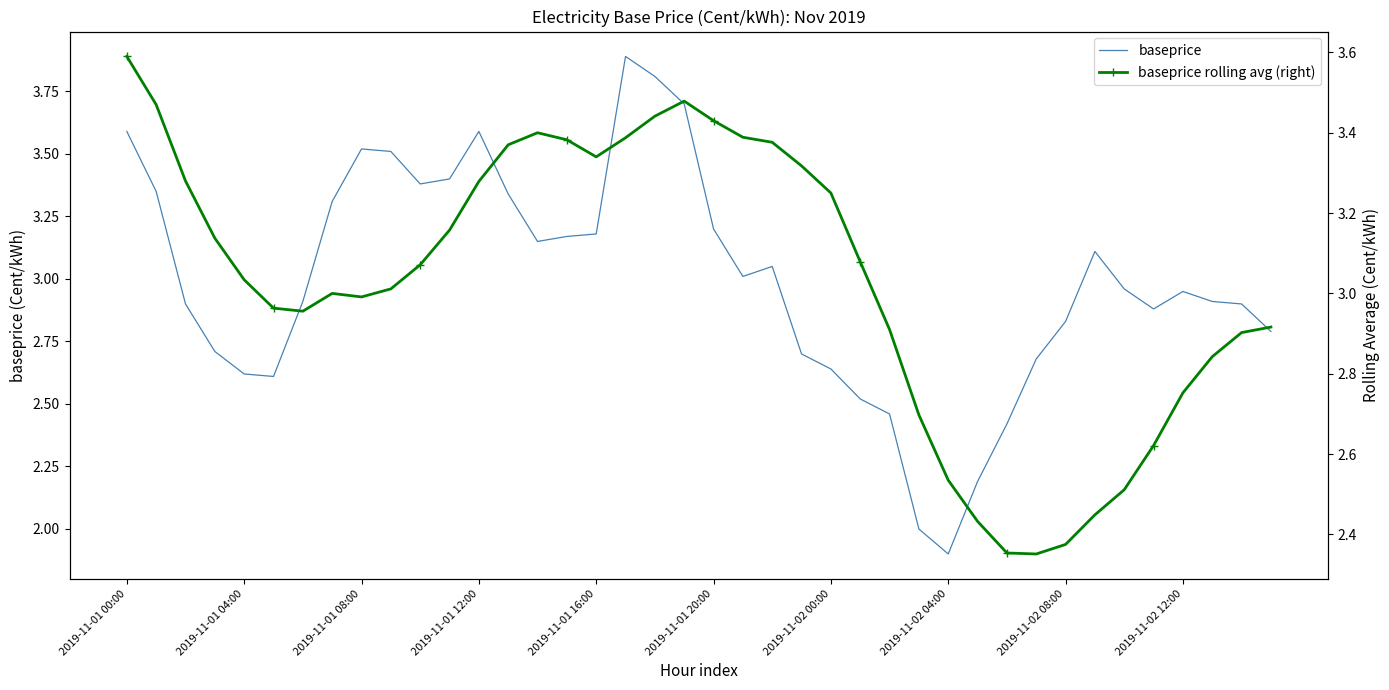

Reading left to right, list all the values displayed in this chart.

baseprice: 3.6	3.4	2.9	2.7	2.6	2.6	2.9	3.3	3.5	3.5	3.4	3.4	3.6	3.3	3.1	3.2	3.2	3.9	3.8	3.7	3.2	3.0	3.0	2.7	2.6	2.5	2.5	2.0	1.9	2.2	2.4	2.7	2.8	3.1	3.0	2.9	3.0	2.9	2.9	2.8
baseprice rolling avg (right): 3.6	3.5	3.3	3.1	3.0	3.0	3.0	3.0	3.0	3.0	3.1	3.2	3.3	3.4	3.4	3.4	3.3	3.4	3.4	3.5	3.4	3.4	3.4	3.3	3.2	3.1	2.9	2.7	2.5	2.4	2.4	2.4	2.4	2.4	2.5	2.6	2.8	2.8	2.9	2.9